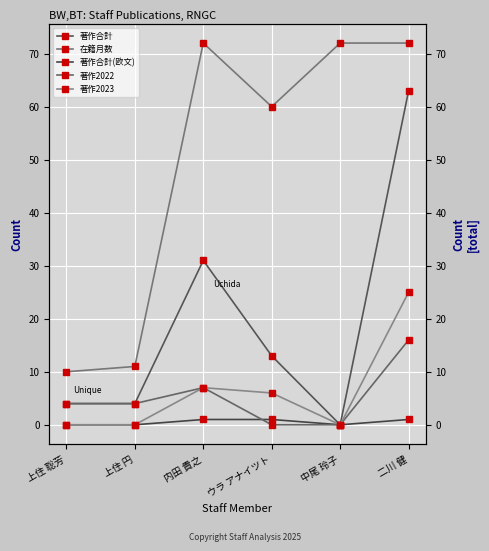

True or false: 著作合計 and 在籍月数 intersect in this chart.

False